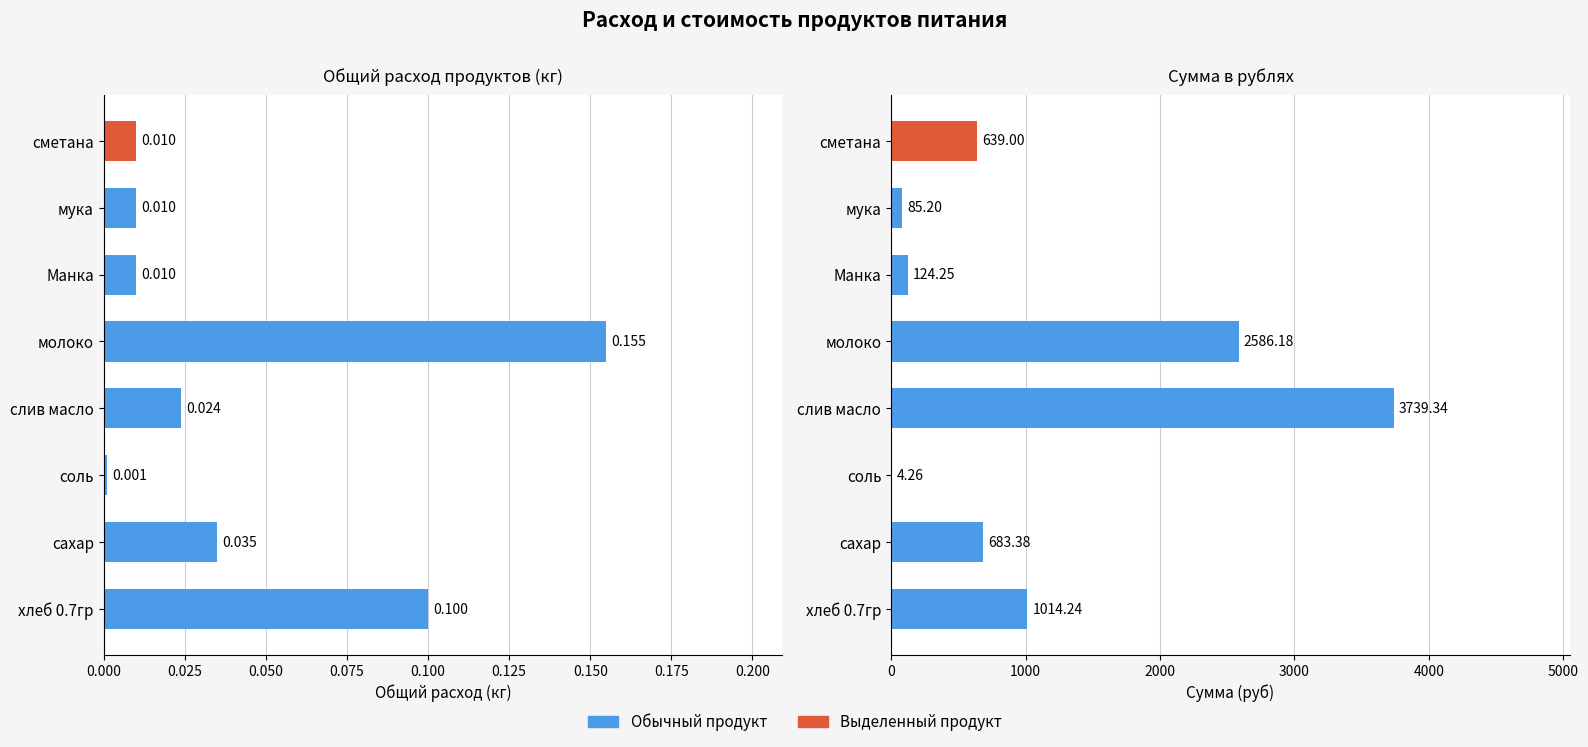

The value of Общий расход продуктов (кг) at 0.075 is 0.0. True or false?

False